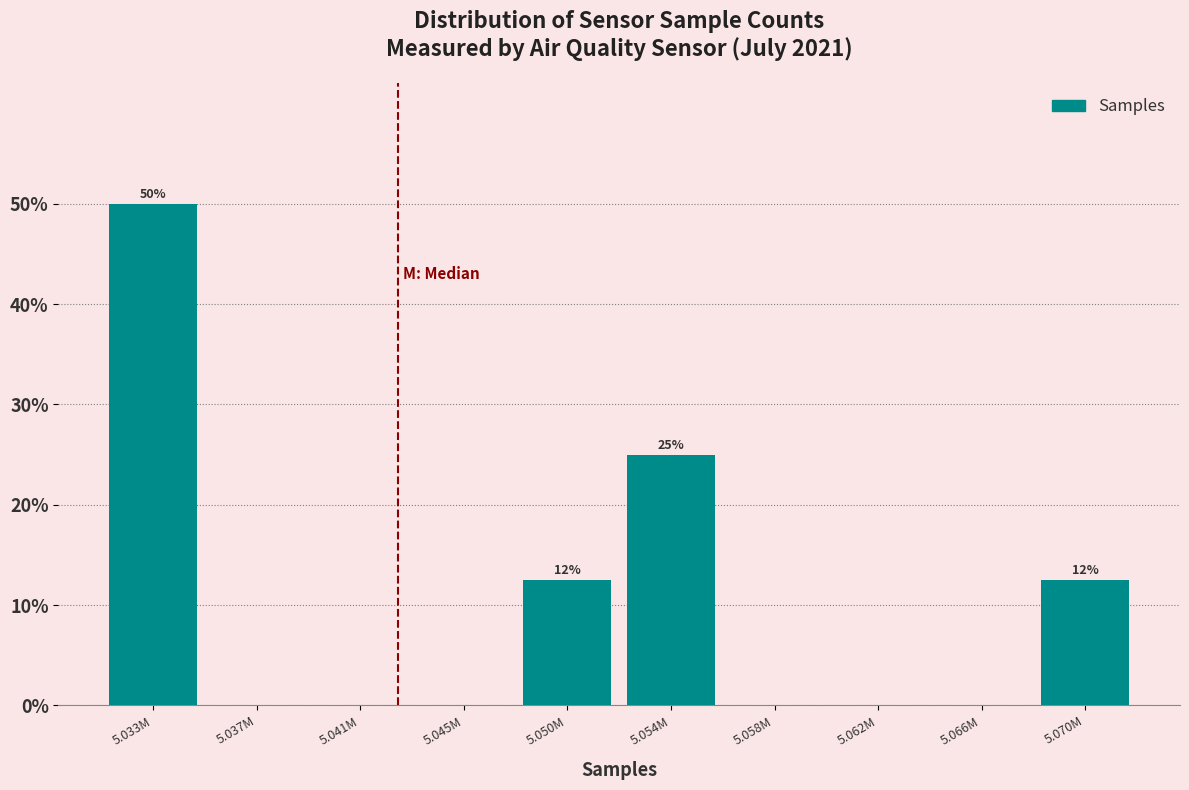

Reading right to left, extract all data points from this chart.

5.070M=12.5	5.066M=0.0	5.062M=0.0	5.058M=0.0	5.054M=25.0	5.050M=12.5	5.045M=0.0	5.041M=0.0	5.037M=0.0	5.033M=50.0